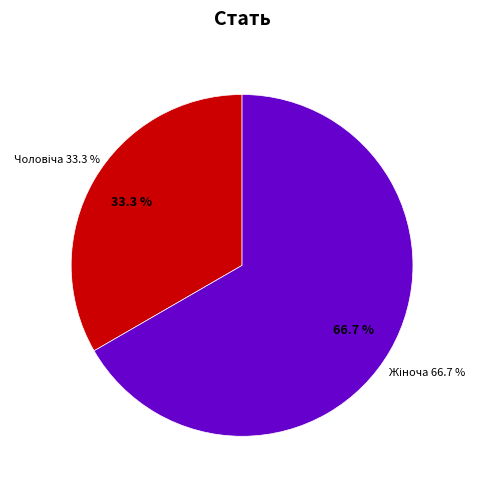

The Жіноча slice represents 72% of the pie. True or false?

False